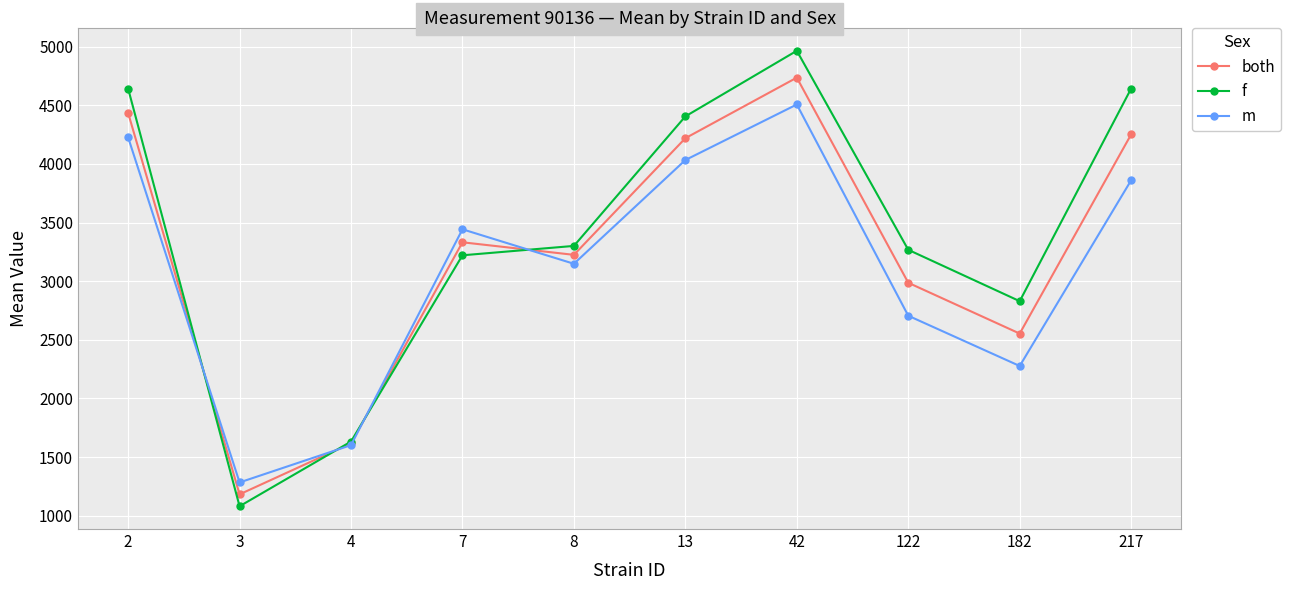

Which series changed the most between 122 and 182?

f